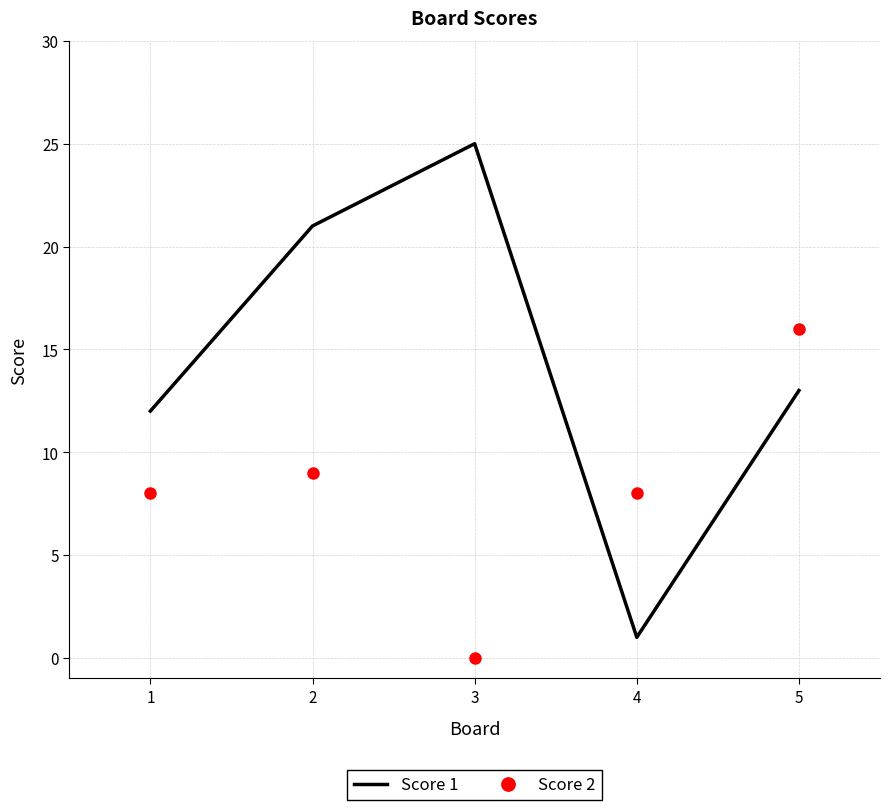

After their last crossing, which series has the higher values: Score 2 or Score 1?

Score 2